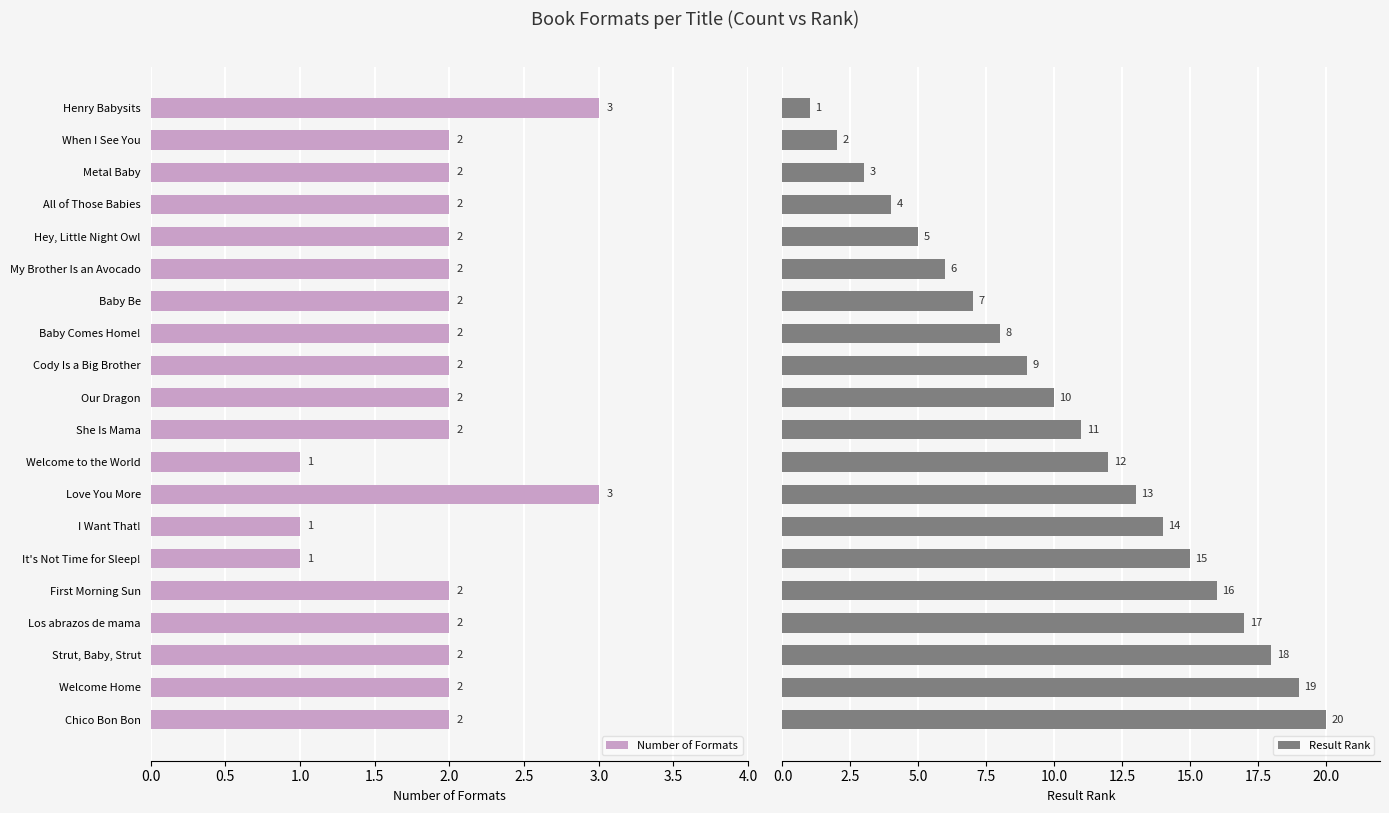

List the series in order of their peak value, lowest first.

Number of Formats, Result Rank